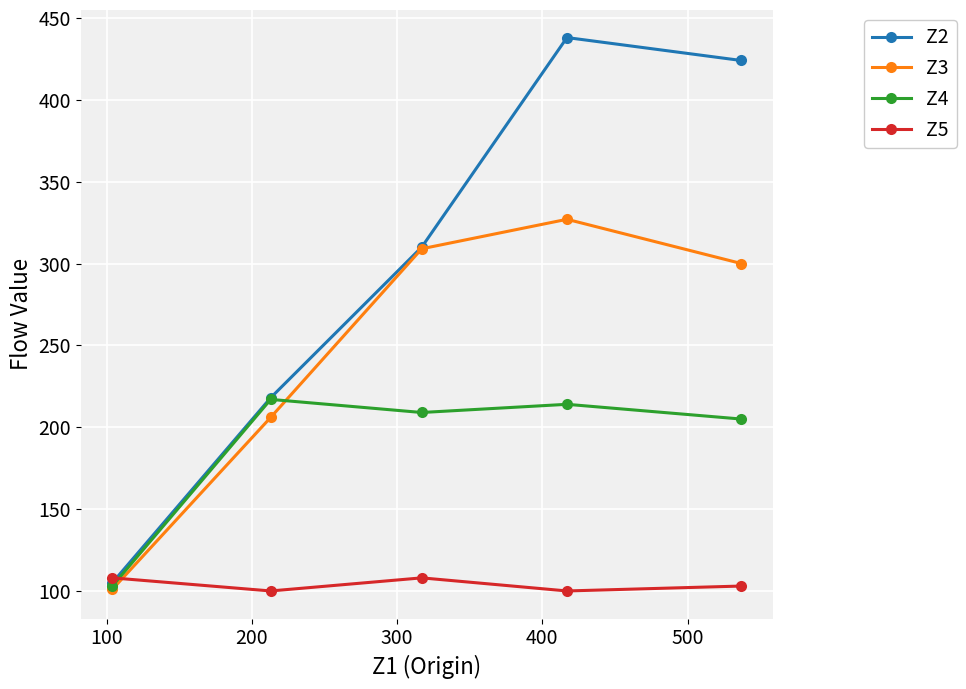

How many data points in Z2 are above 310?

2